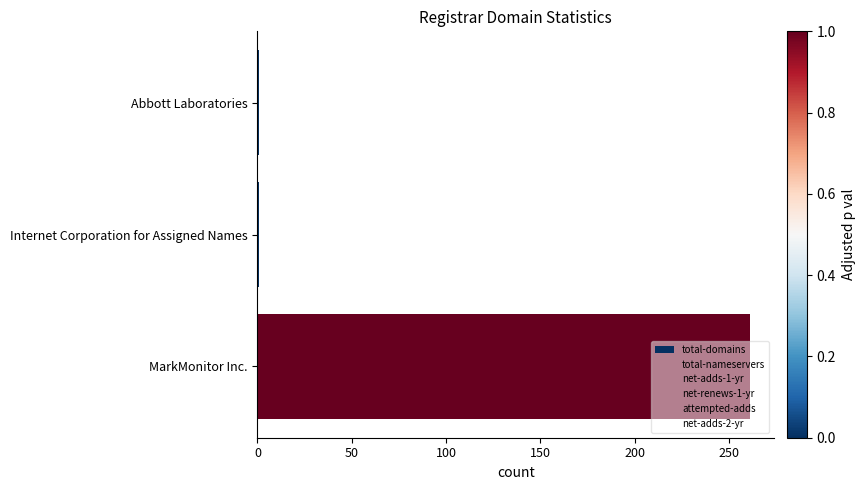

Are the bars horizontal?

Yes